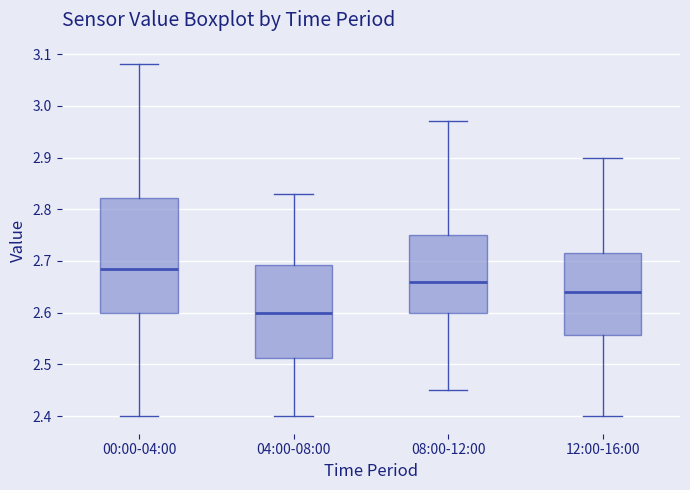

Comparing the boxes themselves (not the whiskers), which one is the tallest?

00:00-04:00